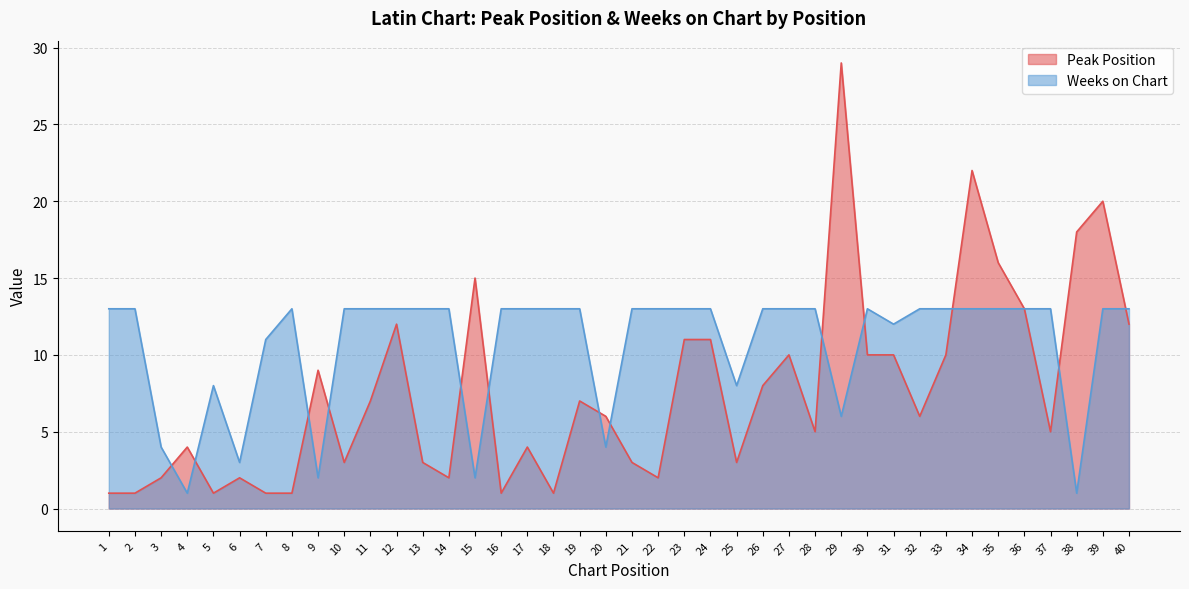

How many data points in Weeks on Chart are less than 13?

12